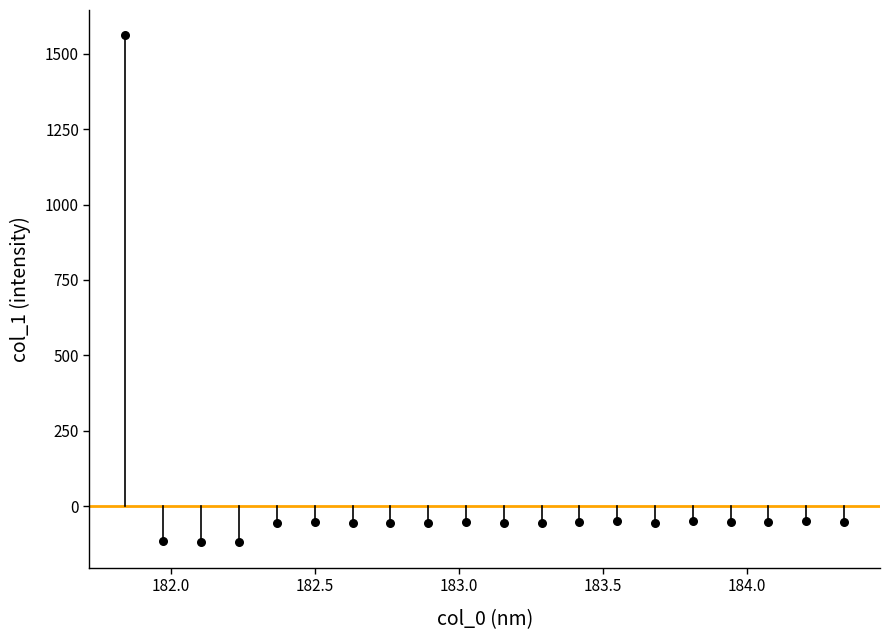

What is the range of Y values (max minus min)?

1680.6